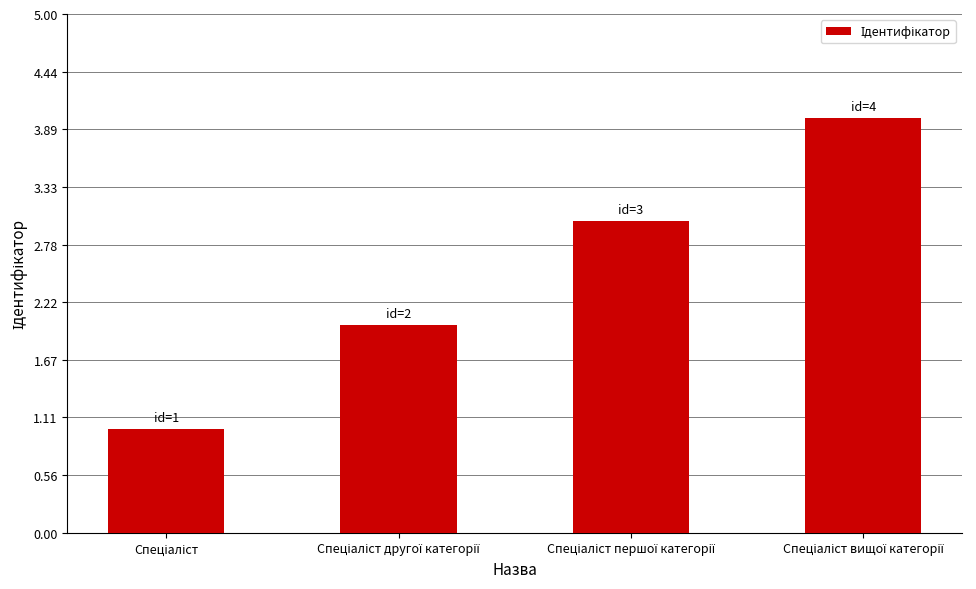

What is the maximum value shown in the chart?

4